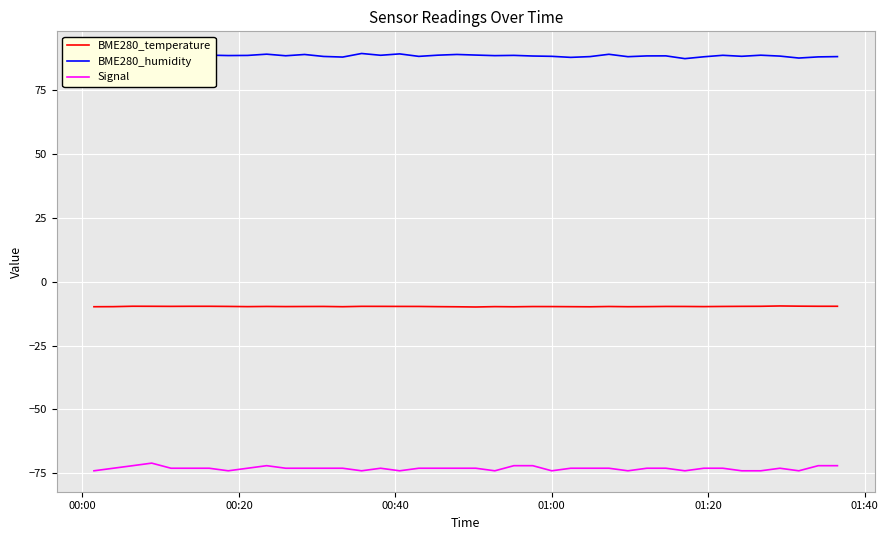

What is the lowest value of the BME280_temperature series?

-9.9